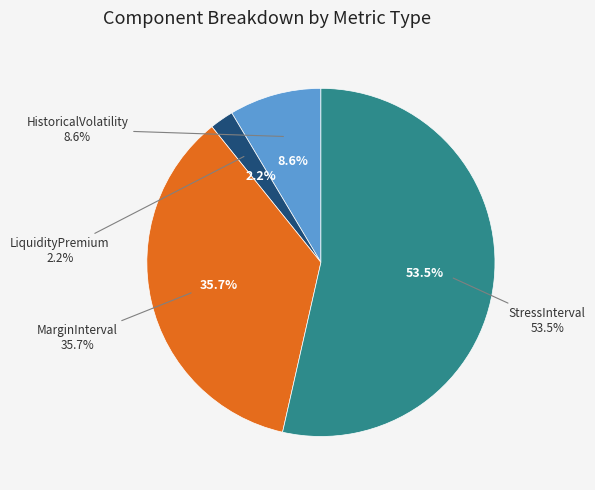

The StressInterval slice represents 45% of the pie. True or false?

False